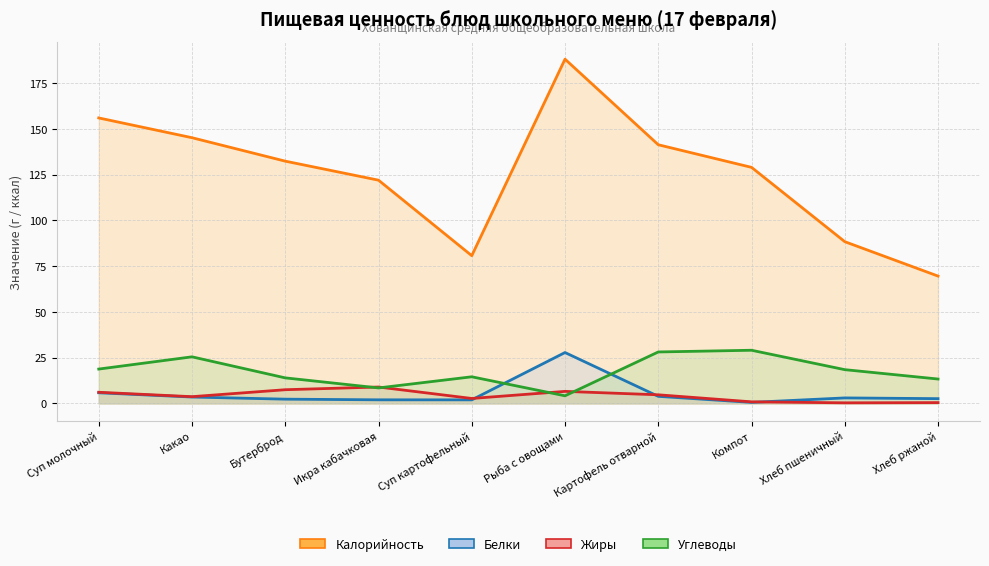

At which category is the sum across all series the highest?

Рыба с овощами